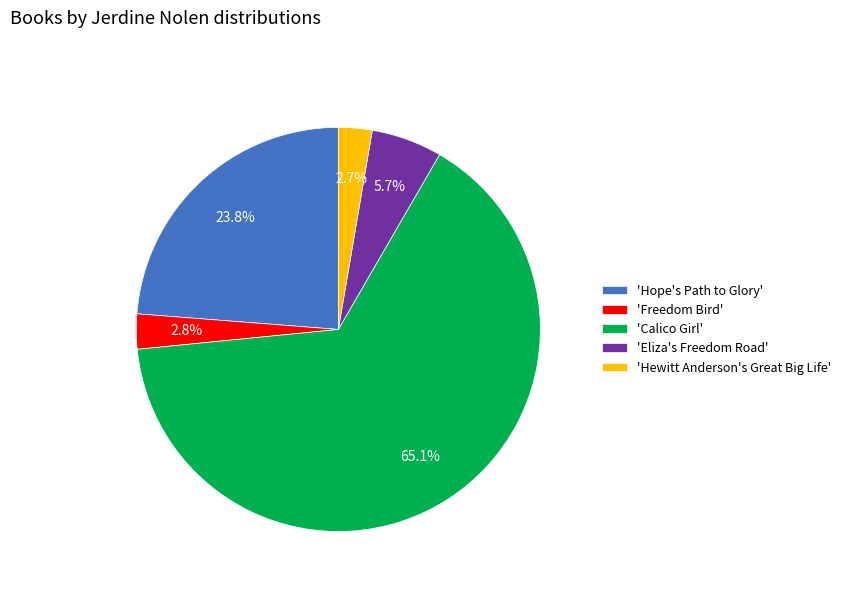

Is the sum of 'Calico Girl' and 'Freedom Bird' greater than half?

Yes